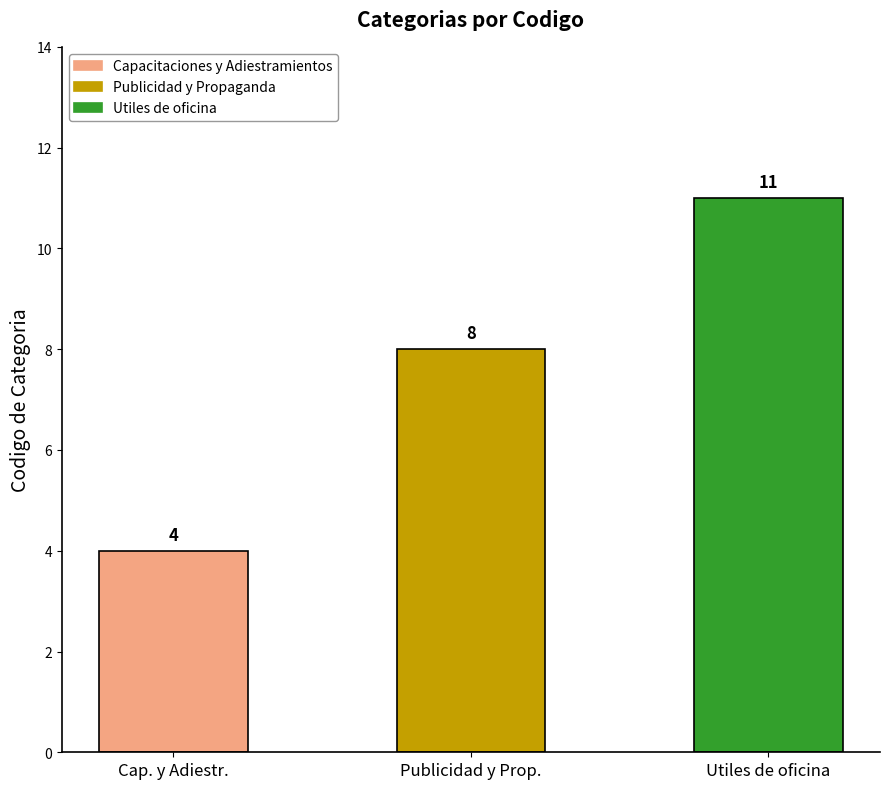

Approximately how many times larger is the value at Publicidad y Propaganda compared to Capacitaciones y Adiestramientos?

2.0